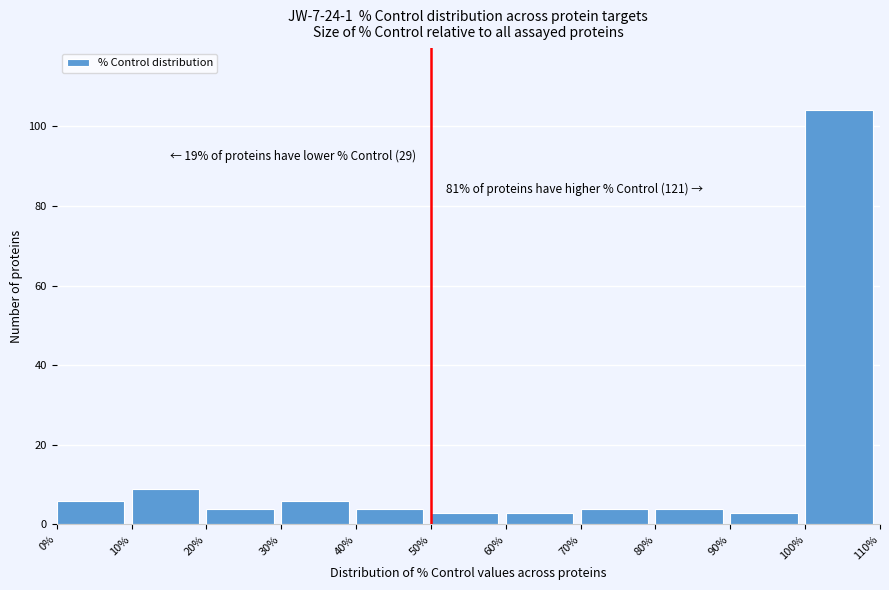

Which range on the x-axis has the tallest bar?

100% to 110%